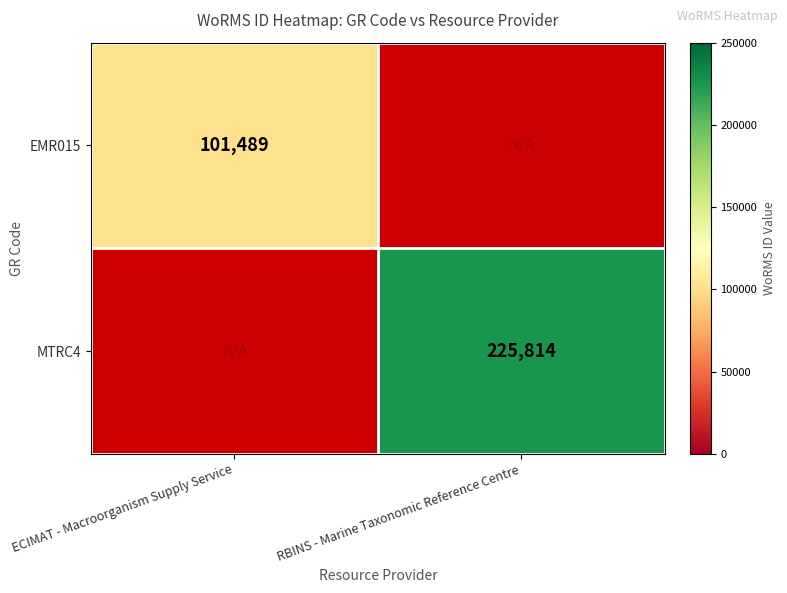

True or false: EMR015 has a value of 156848 at ECIMAT - Macroorganism Supply Service.

False